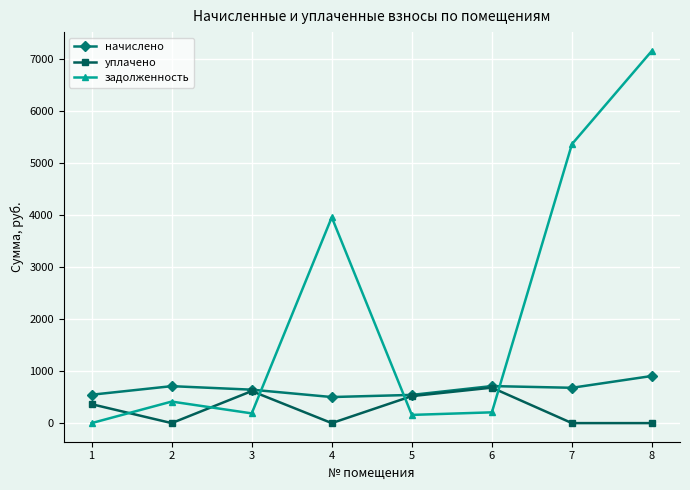

What is the difference between the highest and lowest values at 8?

7154.6